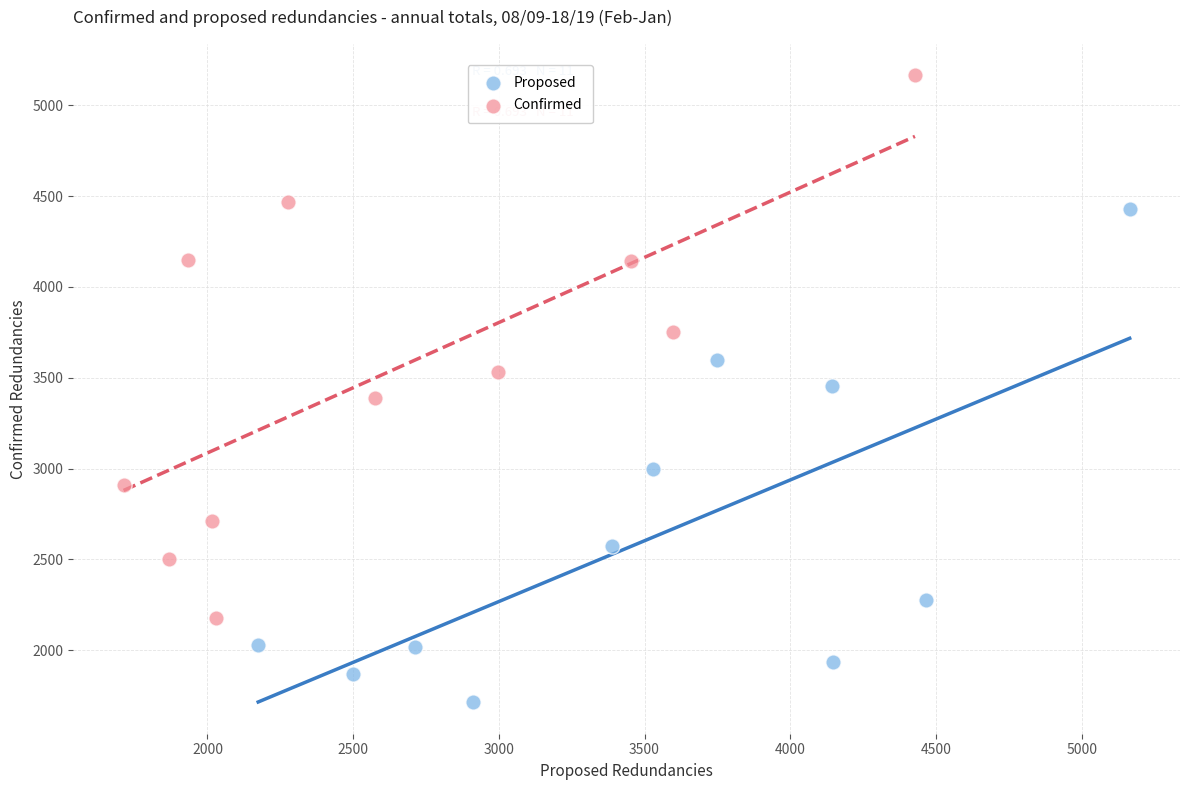

Which series reaches the minimum Y coordinate?

Proposed